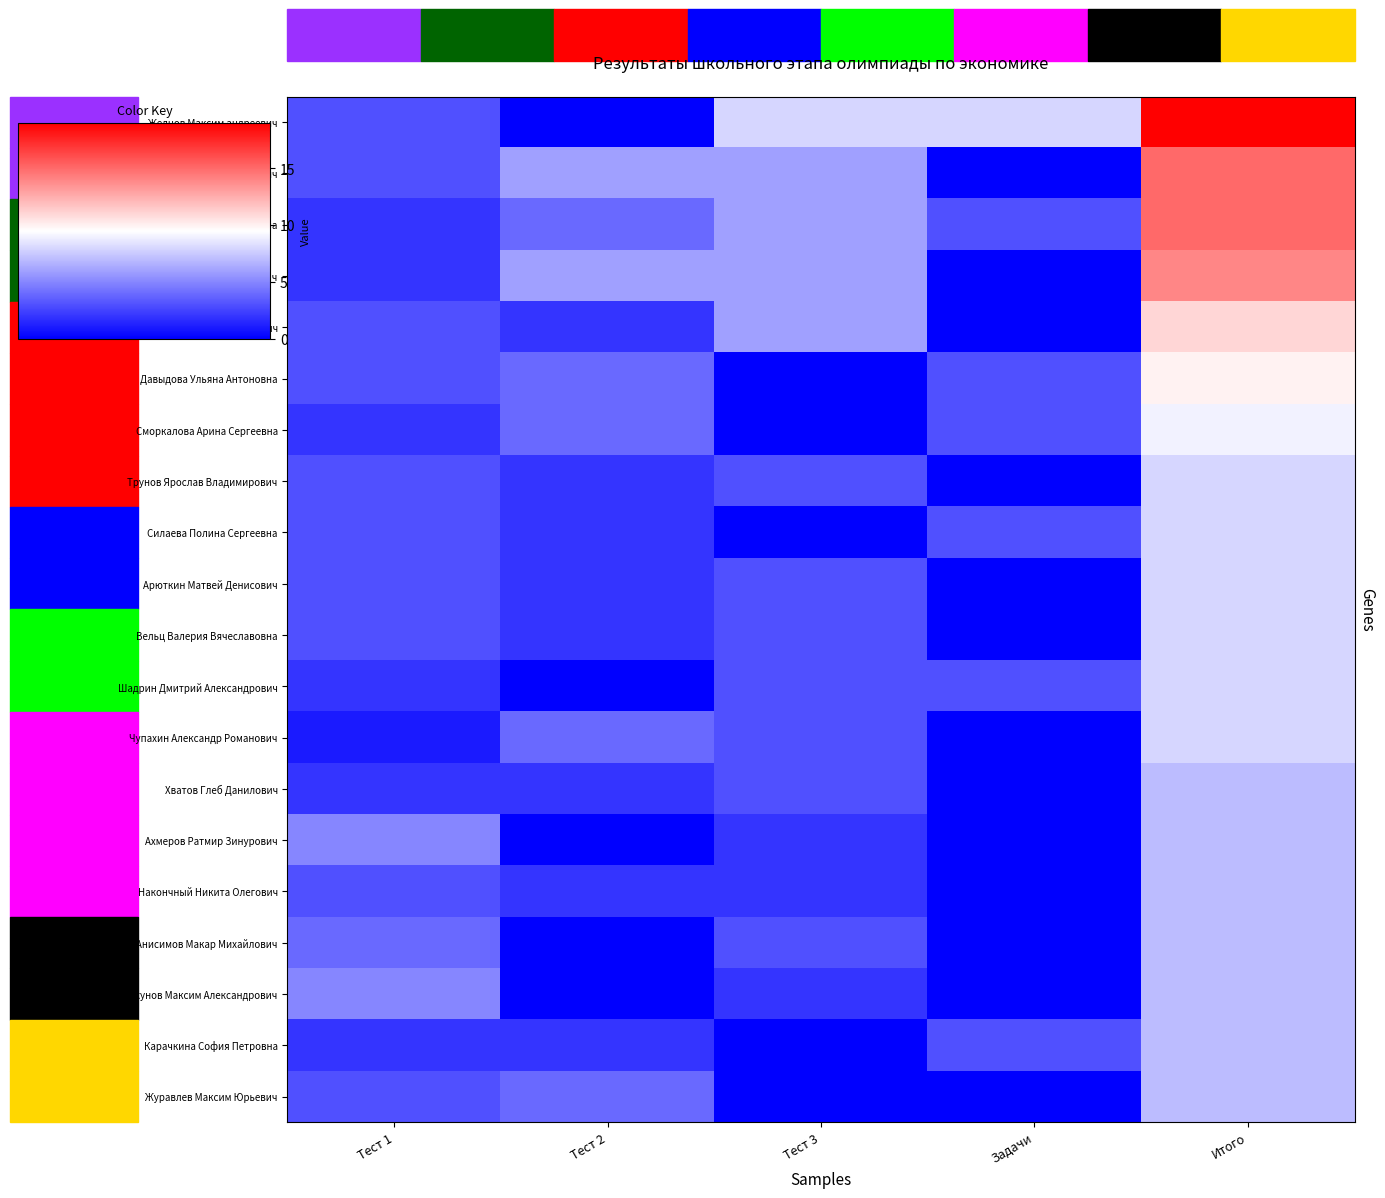

Reading left to right, list all the values displayed in this chart.

Желнов Максим андреевич: Тест 1=3	Тест 2=0	Тест 3=8	Задачи=8	Итого=19
Борисов Максим Станиславович: Тест 1=3	Тест 2=6	Тест 3=6	Задачи=0	Итого=15
Кулакова Василиса Юрьевна: Тест 1=2	Тест 2=4	Тест 3=6	Задачи=3	Итого=15
Кудашкин Арсений Артемович: Тест 1=2	Тест 2=6	Тест 3=6	Задачи=0	Итого=14
Жук Виктор Павлович: Тест 1=3	Тест 2=2	Тест 3=6	Задачи=0	Итого=11
Давыдова Ульяна Антоновна: Тест 1=3	Тест 2=4	Тест 3=0	Задачи=3	Итого=10
Сморкалова Арина Сергеевна: Тест 1=2	Тест 2=4	Тест 3=0	Задачи=3	Итого=9
Трунов Ярослав Владимирович: Тест 1=3	Тест 2=2	Тест 3=3	Задачи=0	Итого=8
Силаева Полина Сергеевна: Тест 1=3	Тест 2=2	Тест 3=0	Задачи=3	Итого=8
Арюткин Матвей Денисович: Тест 1=3	Тест 2=2	Тест 3=3	Задачи=0	Итого=8
Вельц Валерия Вячеславовна: Тест 1=3	Тест 2=2	Тест 3=3	Задачи=0	Итого=8
Шадрин Дмитрий Александрович: Тест 1=2	Тест 2=0	Тест 3=3	Задачи=3	Итого=8
Чупахин Александр Романович: Тест 1=1	Тест 2=4	Тест 3=3	Задачи=0	Итого=8
Хватов Глеб Данилович: Тест 1=2	Тест 2=2	Тест 3=3	Задачи=0	Итого=7
Ахмеров Ратмир Зинурович: Тест 1=5	Тест 2=0	Тест 3=2	Задачи=0	Итого=7
Накончный Никита Олегович: Тест 1=3	Тест 2=2	Тест 3=2	Задачи=0	Итого=7
Анисимов Макар Михайлович: Тест 1=4	Тест 2=0	Тест 3=3	Задачи=0	Итого=7
Секунов Максим Александрович: Тест 1=5	Тест 2=0	Тест 3=2	Задачи=0	Итого=7
Карачкина София Петровна: Тест 1=2	Тест 2=2	Тест 3=0	Задачи=3	Итого=7
Журавлев Максим Юрьевич: Тест 1=3	Тест 2=4	Тест 3=0	Задачи=0	Итого=7